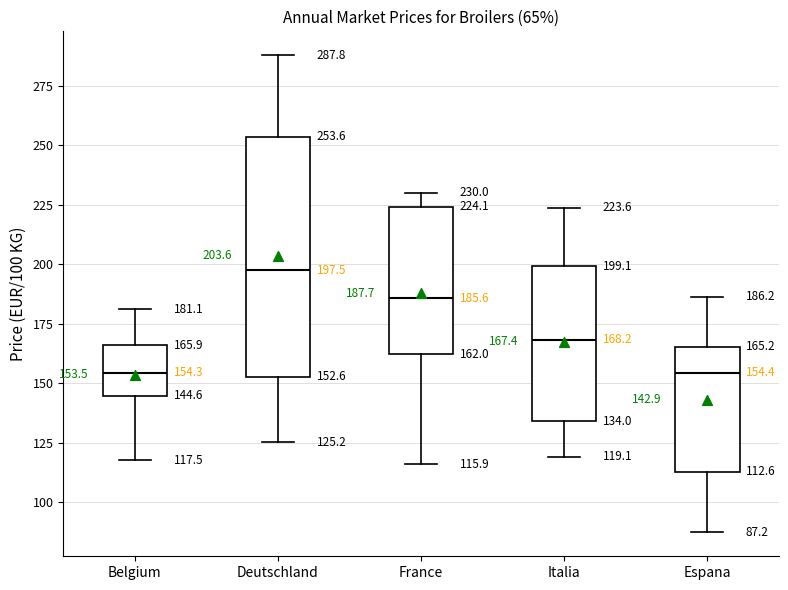

Which box's median line is the highest?

Deutschland